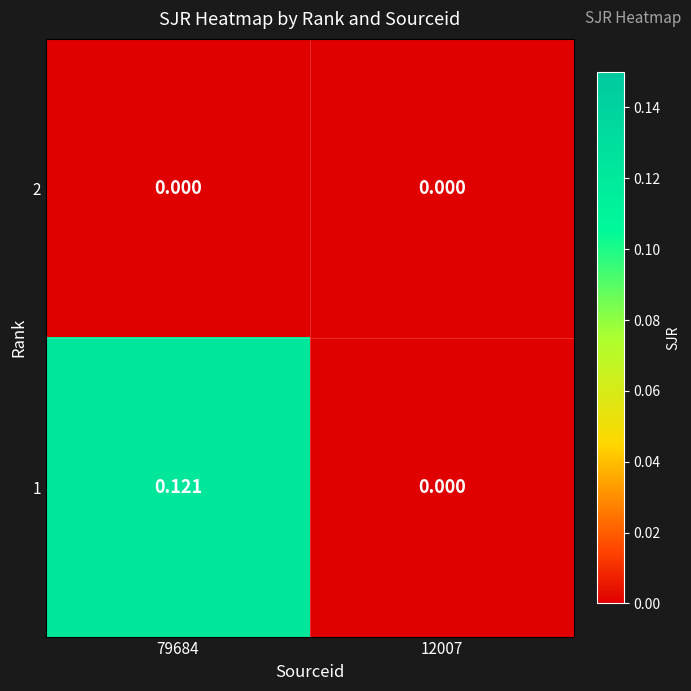

At which category is the sum across all series the highest?

79684